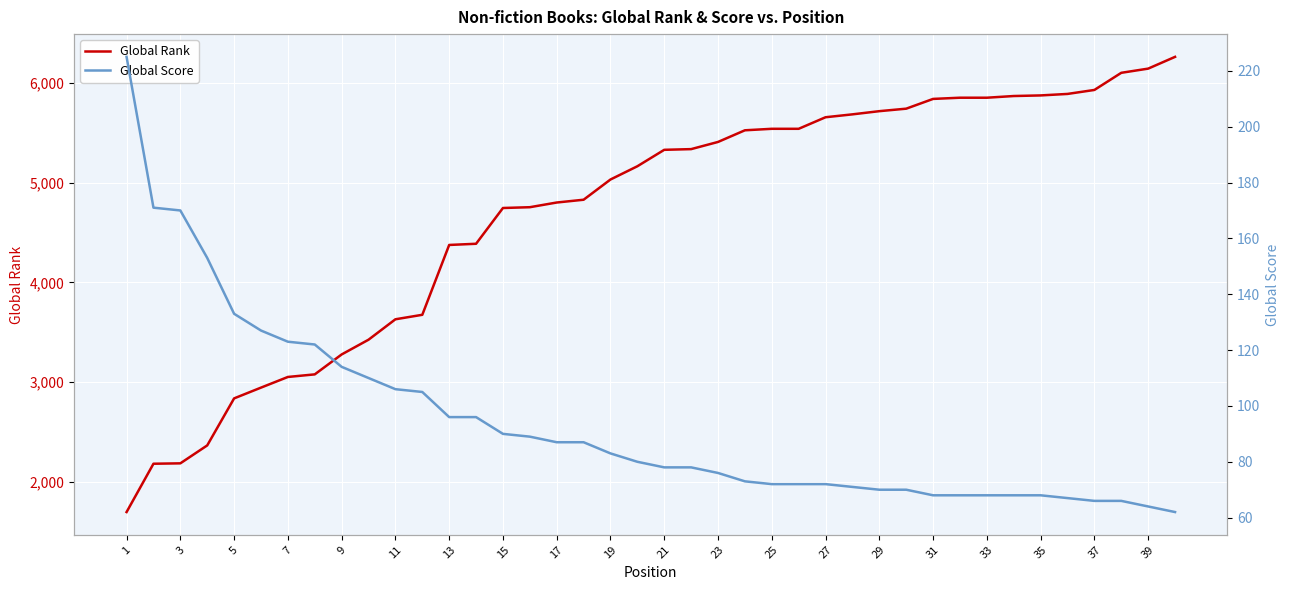

True or false: Global Score has a value of 58 at 9.

False